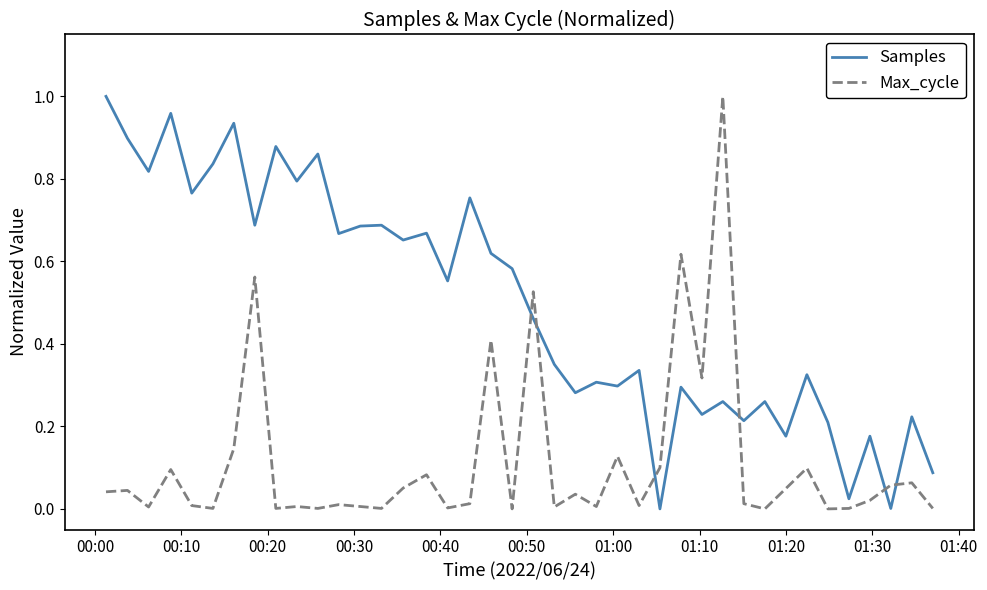

How many distinct data groups are displayed?

2